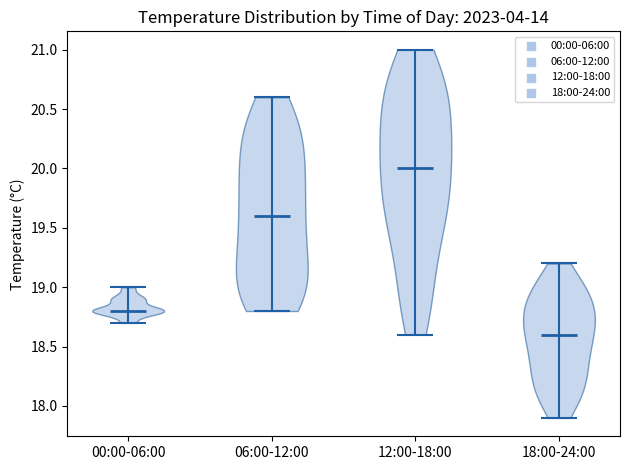

Reading left to right, read every violin against the y-axis: where its median line is, and the lowest and highest points it reaches. The values are not printed on the chart, so give them approximately, as read against the axis.

00:00-06:00: median line 18.8, lowest point 18.7, highest point 19.0
06:00-12:00: median line 19.6, lowest point 18.8, highest point 20.6
12:00-18:00: median line 20.0, lowest point 18.6, highest point 21.0
18:00-24:00: median line 18.6, lowest point 17.9, highest point 19.2